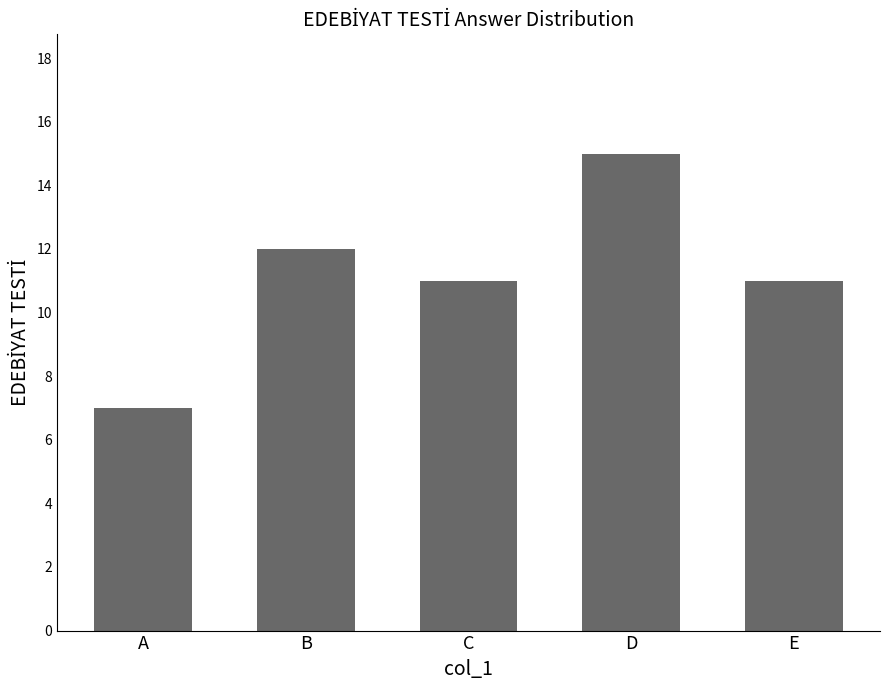

What is the greatest value displayed?

15